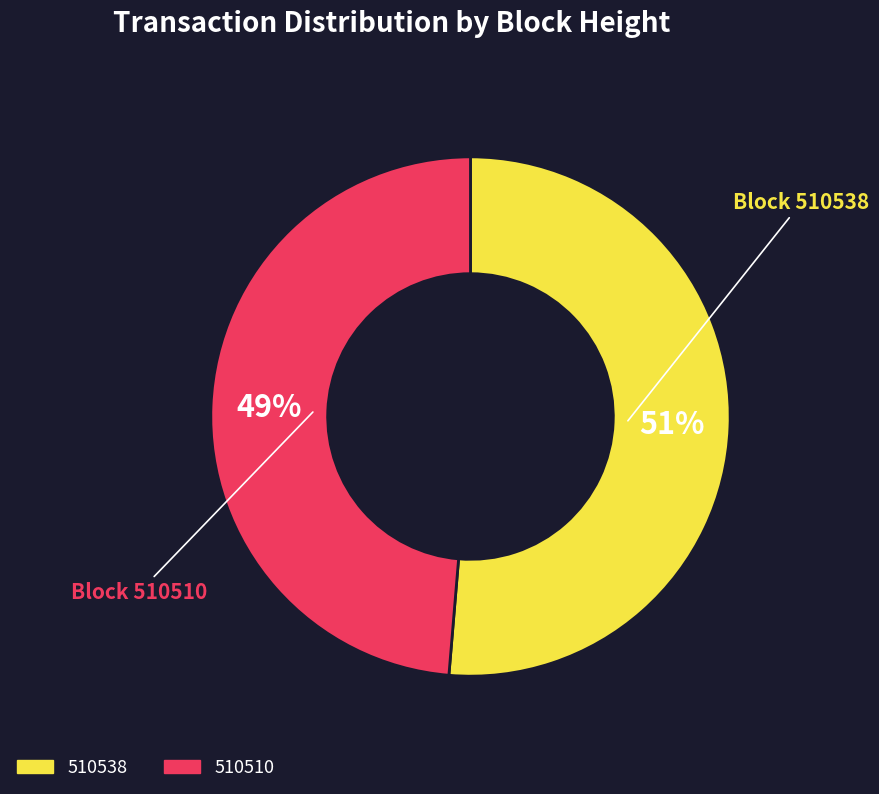

Count the number of slices in the pie.

2